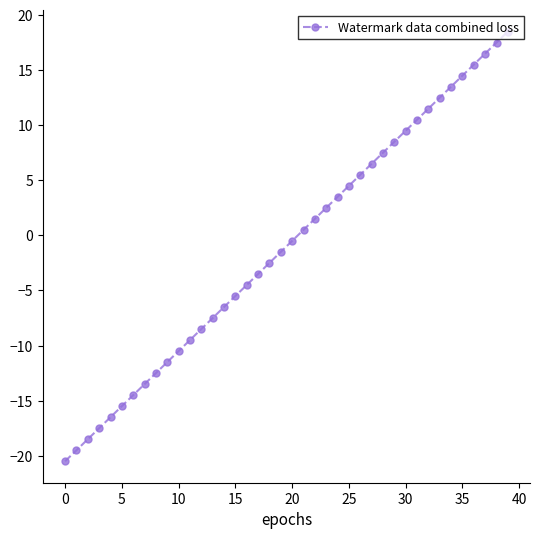

What is the minimum value shown in the chart?

-20.5